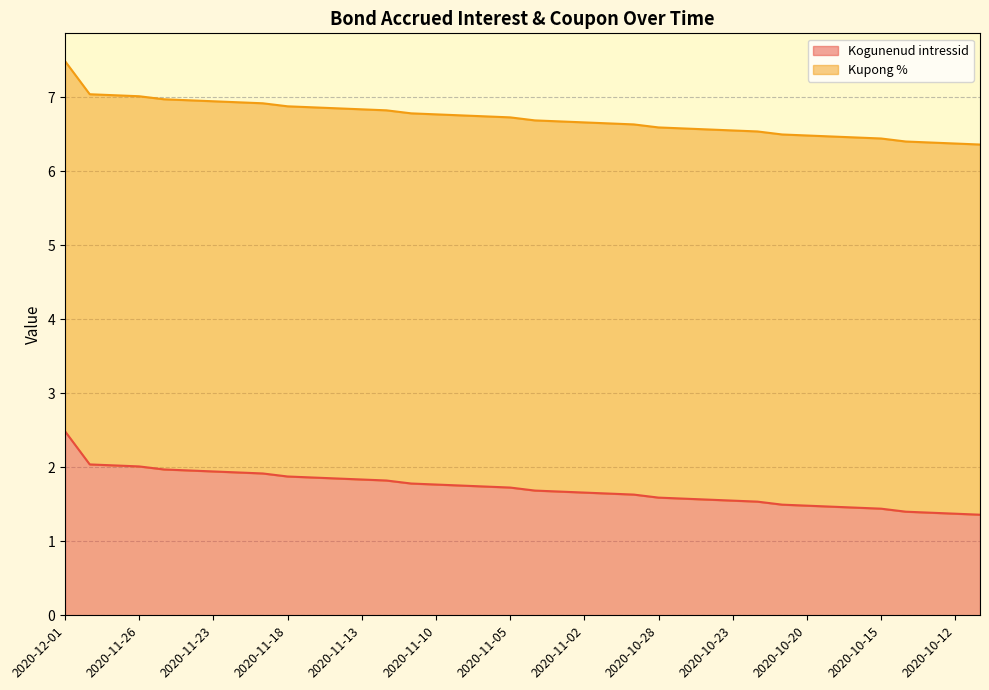

Between 26 and 32, which is larger?

26